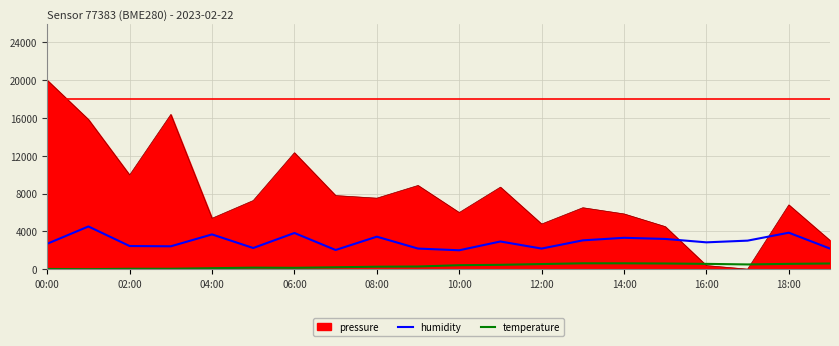

Which series has the widest spread of values?

pressure